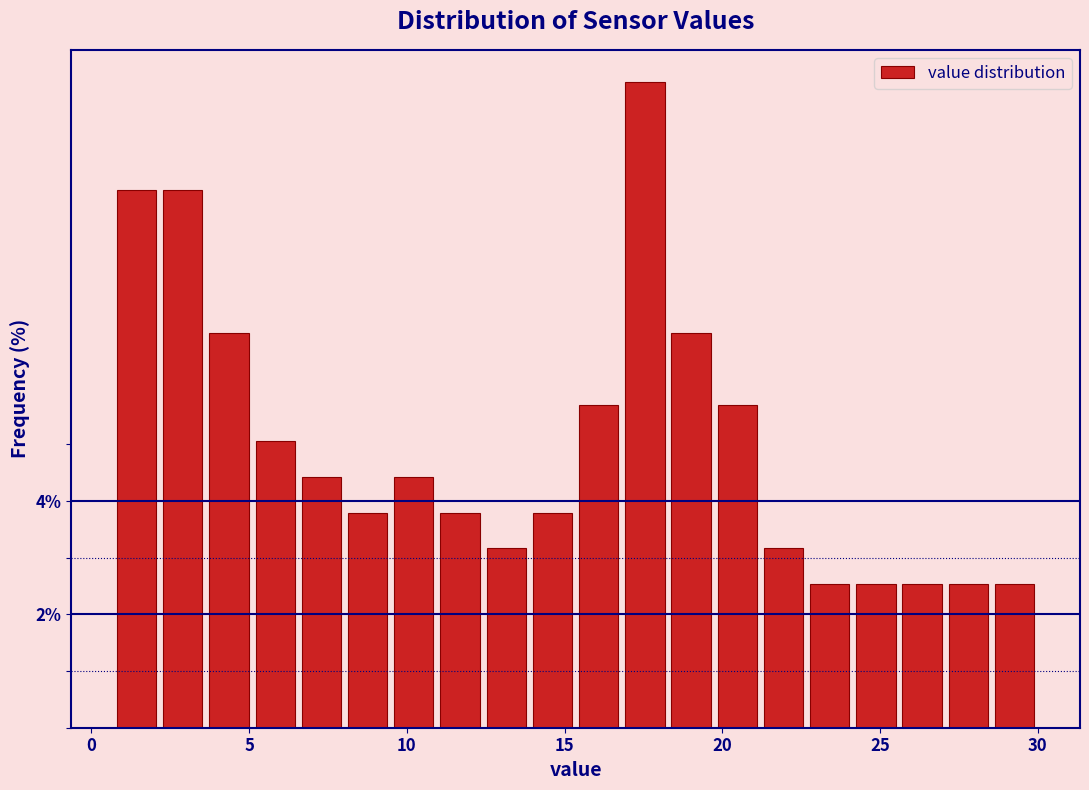

Read against the x-axis, roughly where is the centre of the tallest bar?

17.5